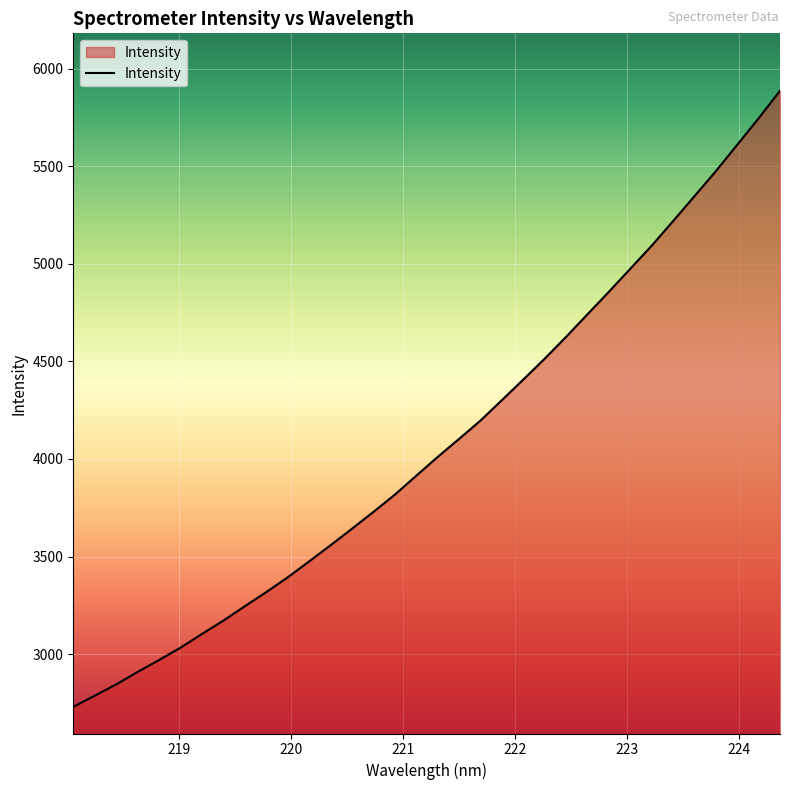

What is the smallest value displayed?

2729.3